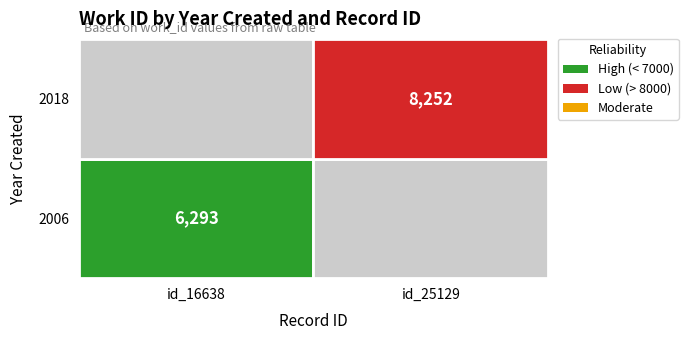

What is the sum of all values?

14545